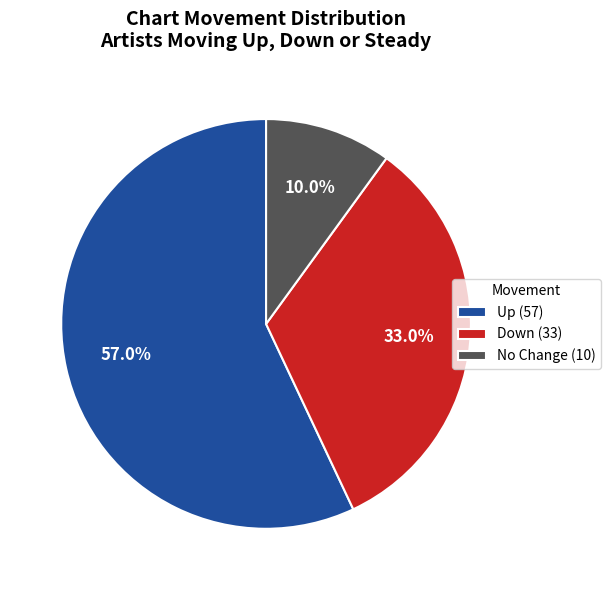

To the nearest percent, what is the average slice percentage?

33%